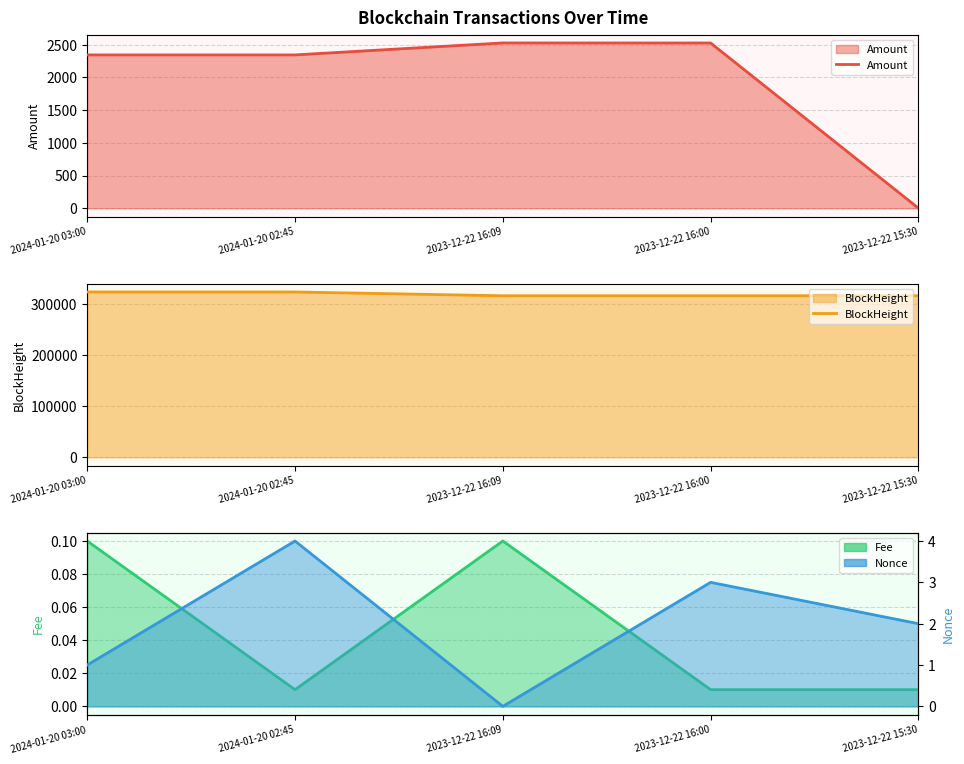

What value does the Nonce series have at 2023-12-22 15:30?

2.0